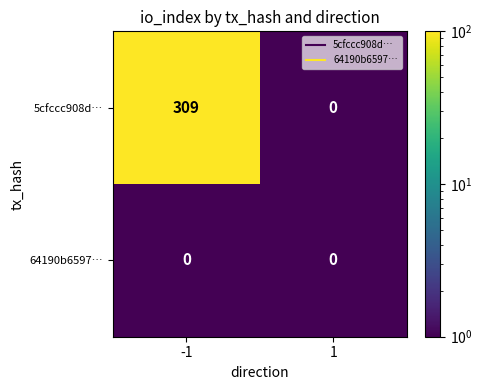

Reading left to right, transcribe all the data shown in this chart.

5cfccc908d…: 309	0
64190b6597…: 0	0